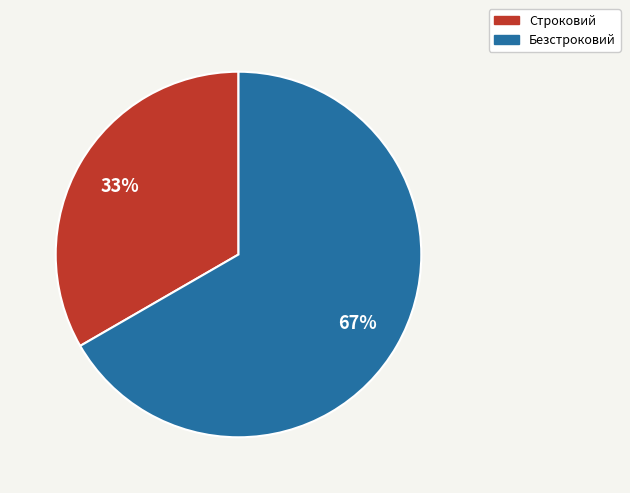

What is the ratio of the value at Строковий to the value at Безстроковий?

0.5